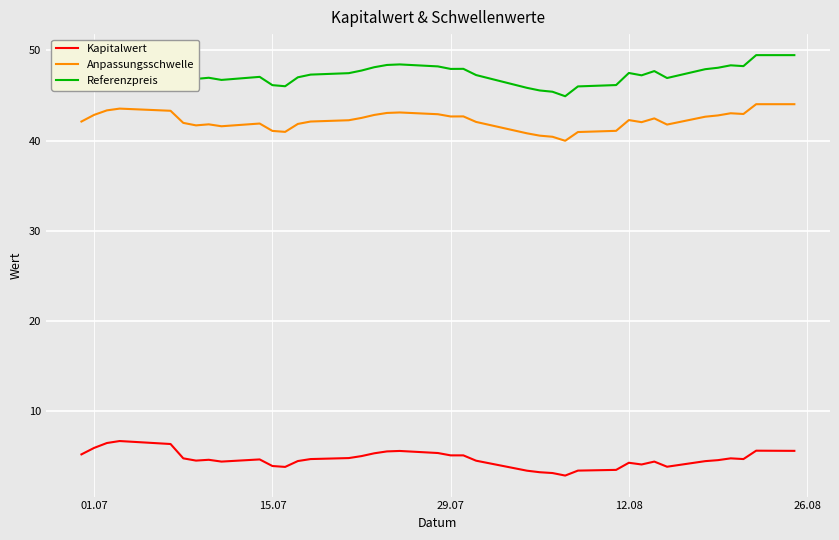

What is the minimum value shown in the chart?

2.8